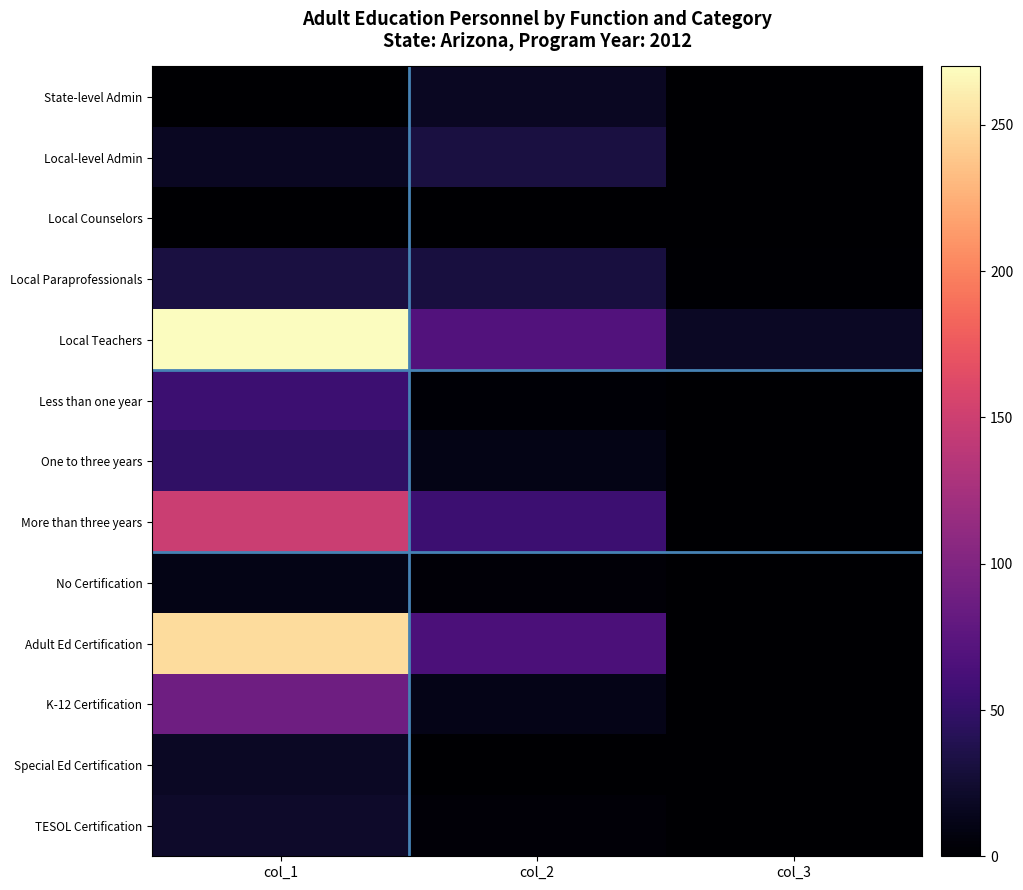

Between col_3 and col_1, which is larger?

col_3